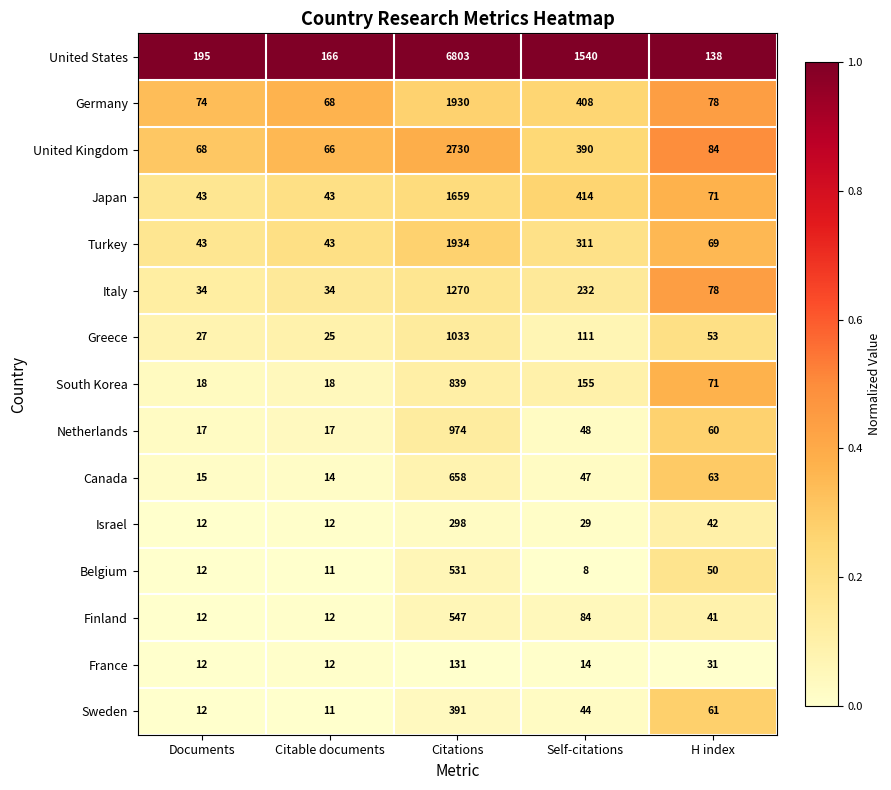

Is the value of France at Citations greater than the value of Canada at Self-citations?

Yes